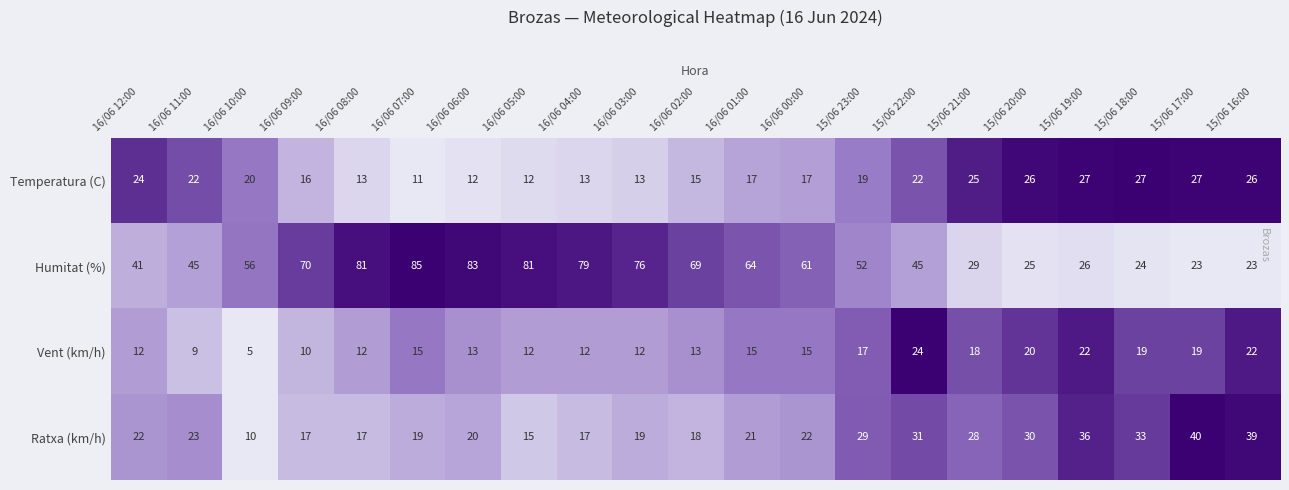

How many distinct data groups are displayed?

4